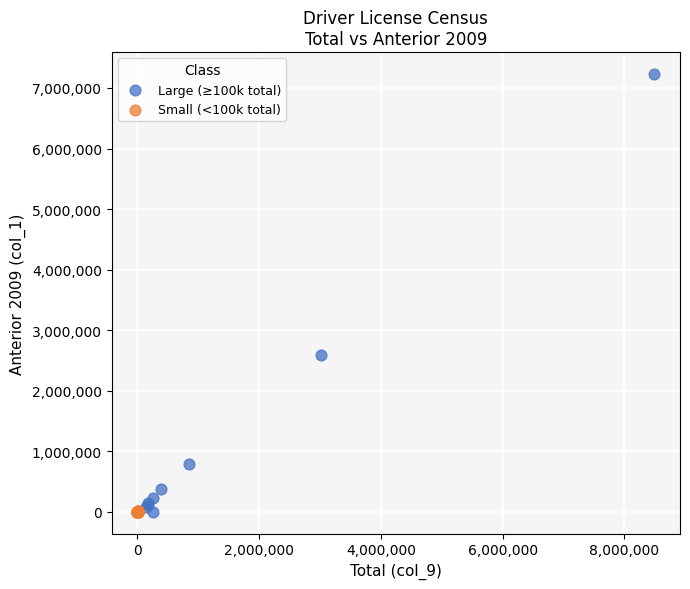

Which series contains the highest Y value?

Large (≥100k total)